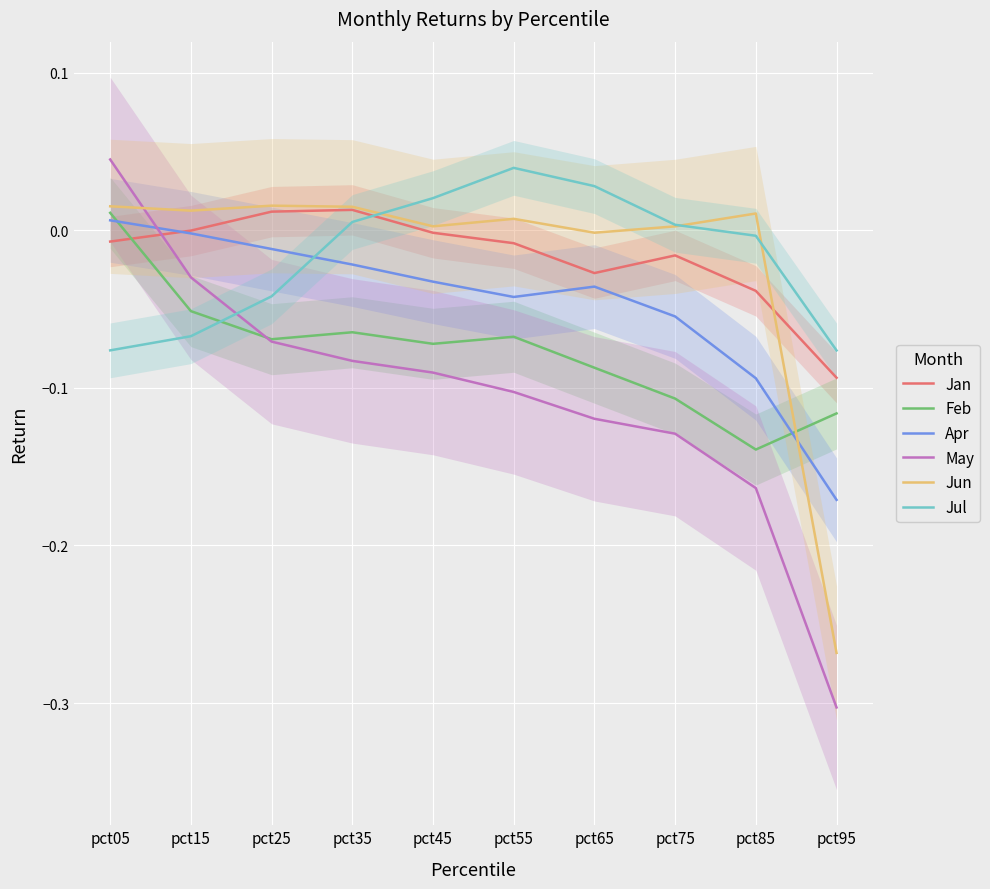

At how many categories does at least one series exceed 0?

9